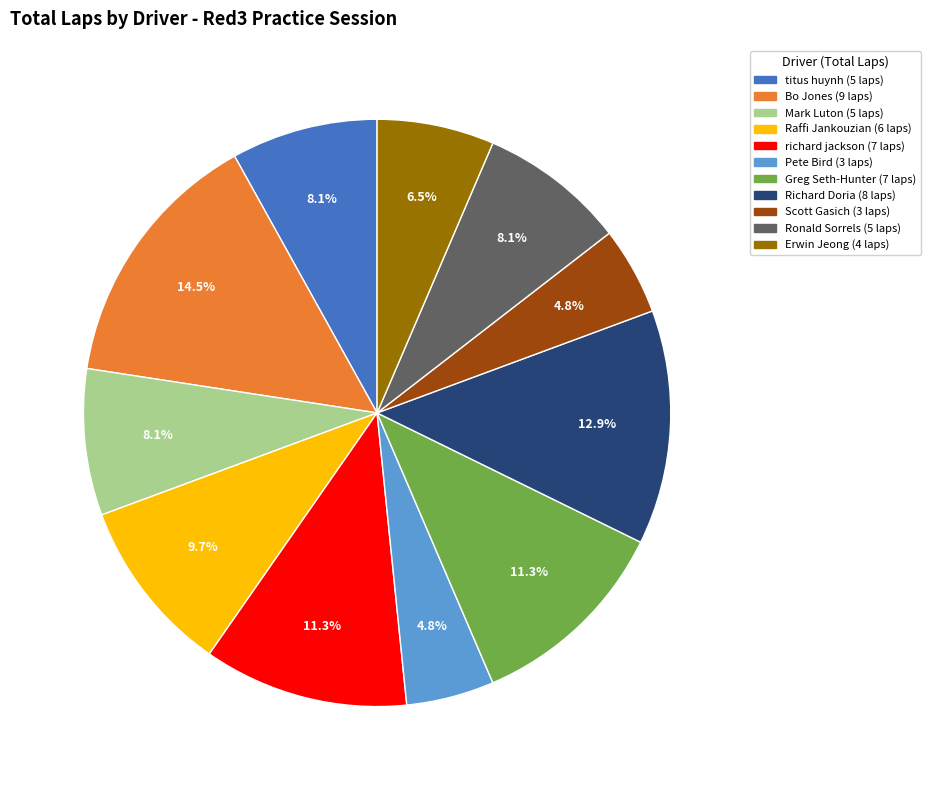

To the nearest percent, what is the difference between the Erwin Jeong and Raffi Jankouzian slice percentages?

3%